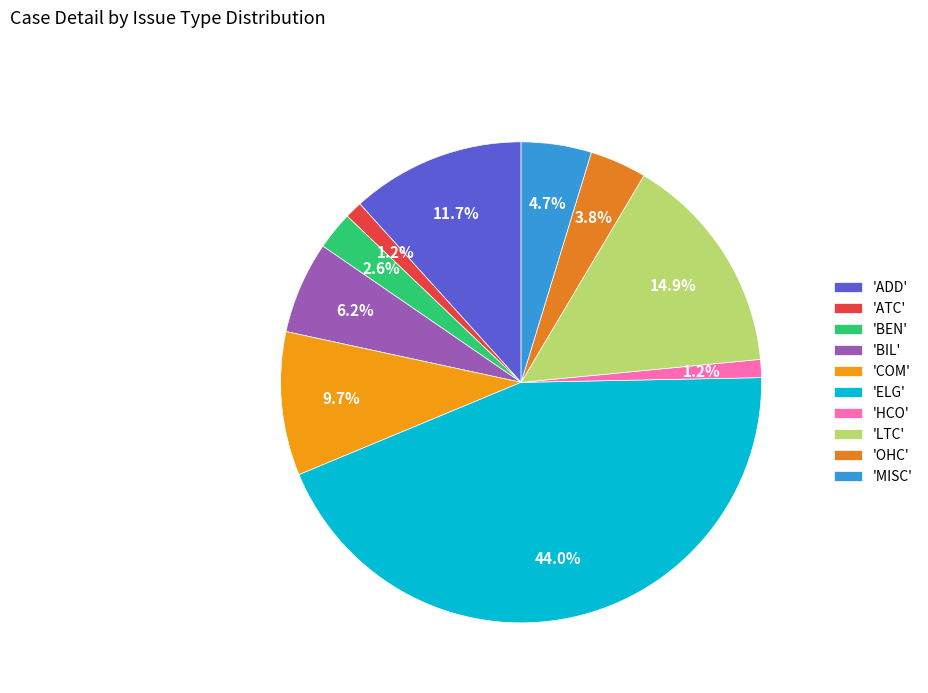

Is there a majority slice in this chart?

No